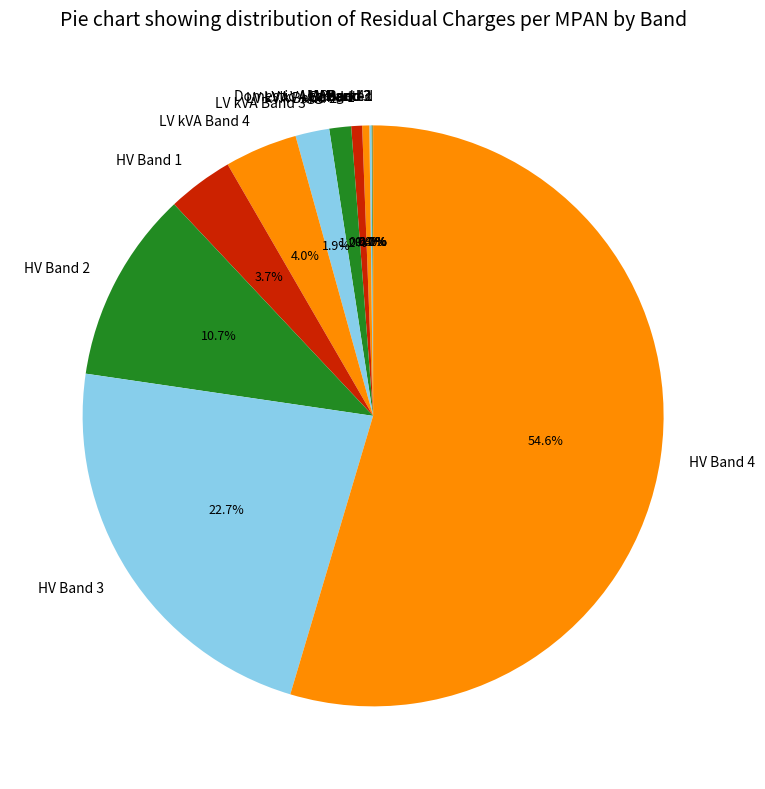

Is there any slice that represents more than half of the pie?

Yes